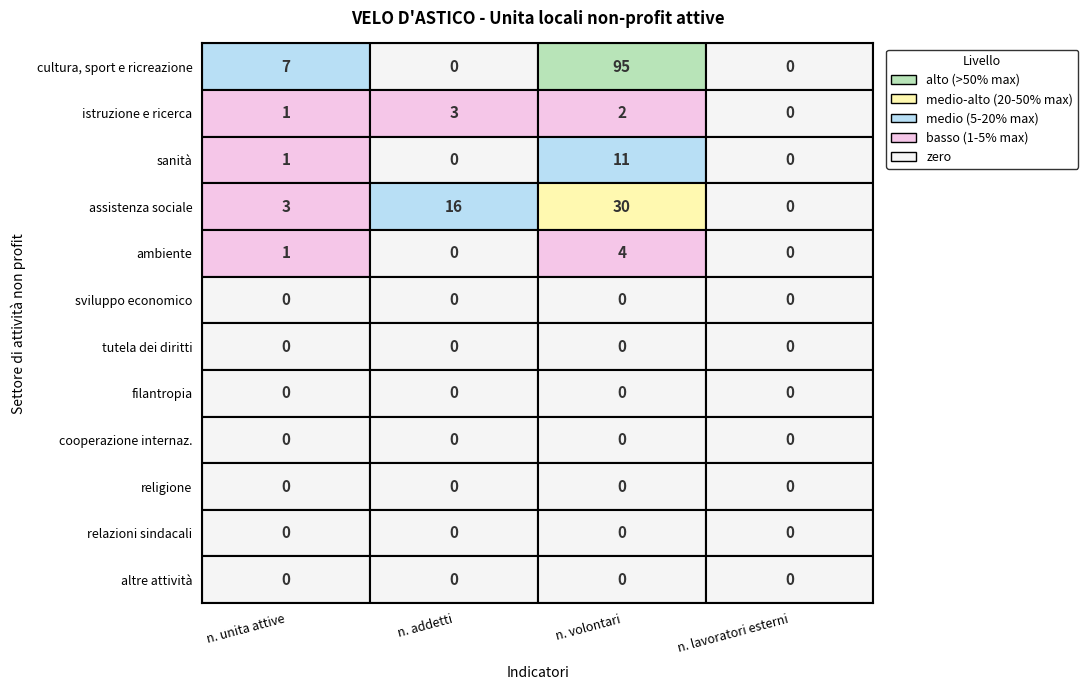

Which series has the largest total across all categories?

cultura, sport e ricreazione